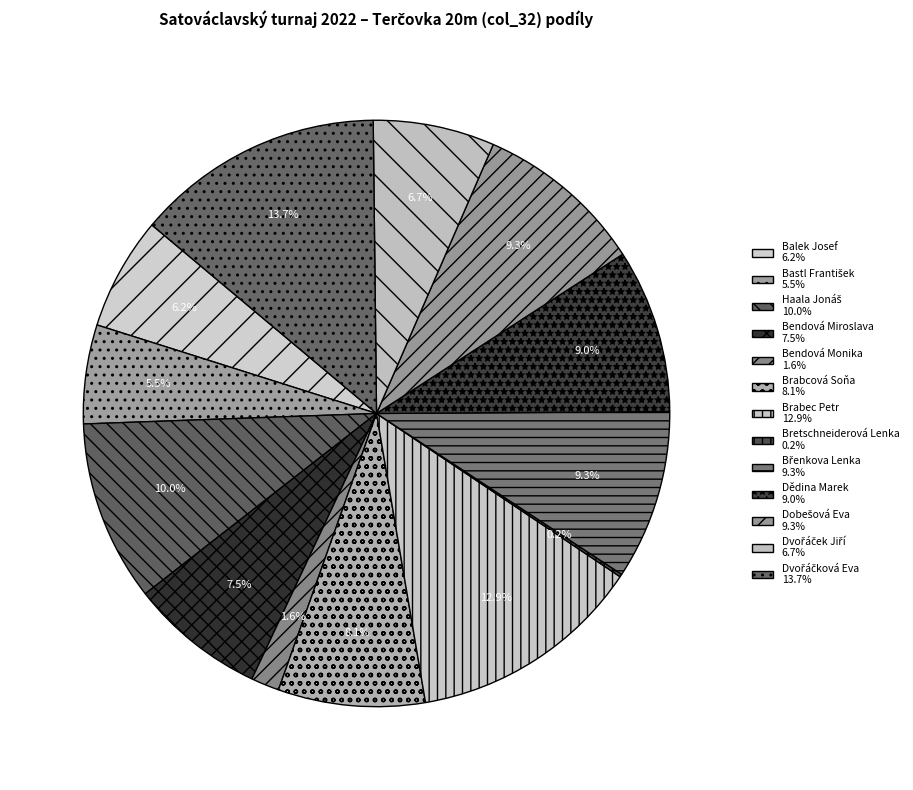

Count the number of slices in the pie.

13